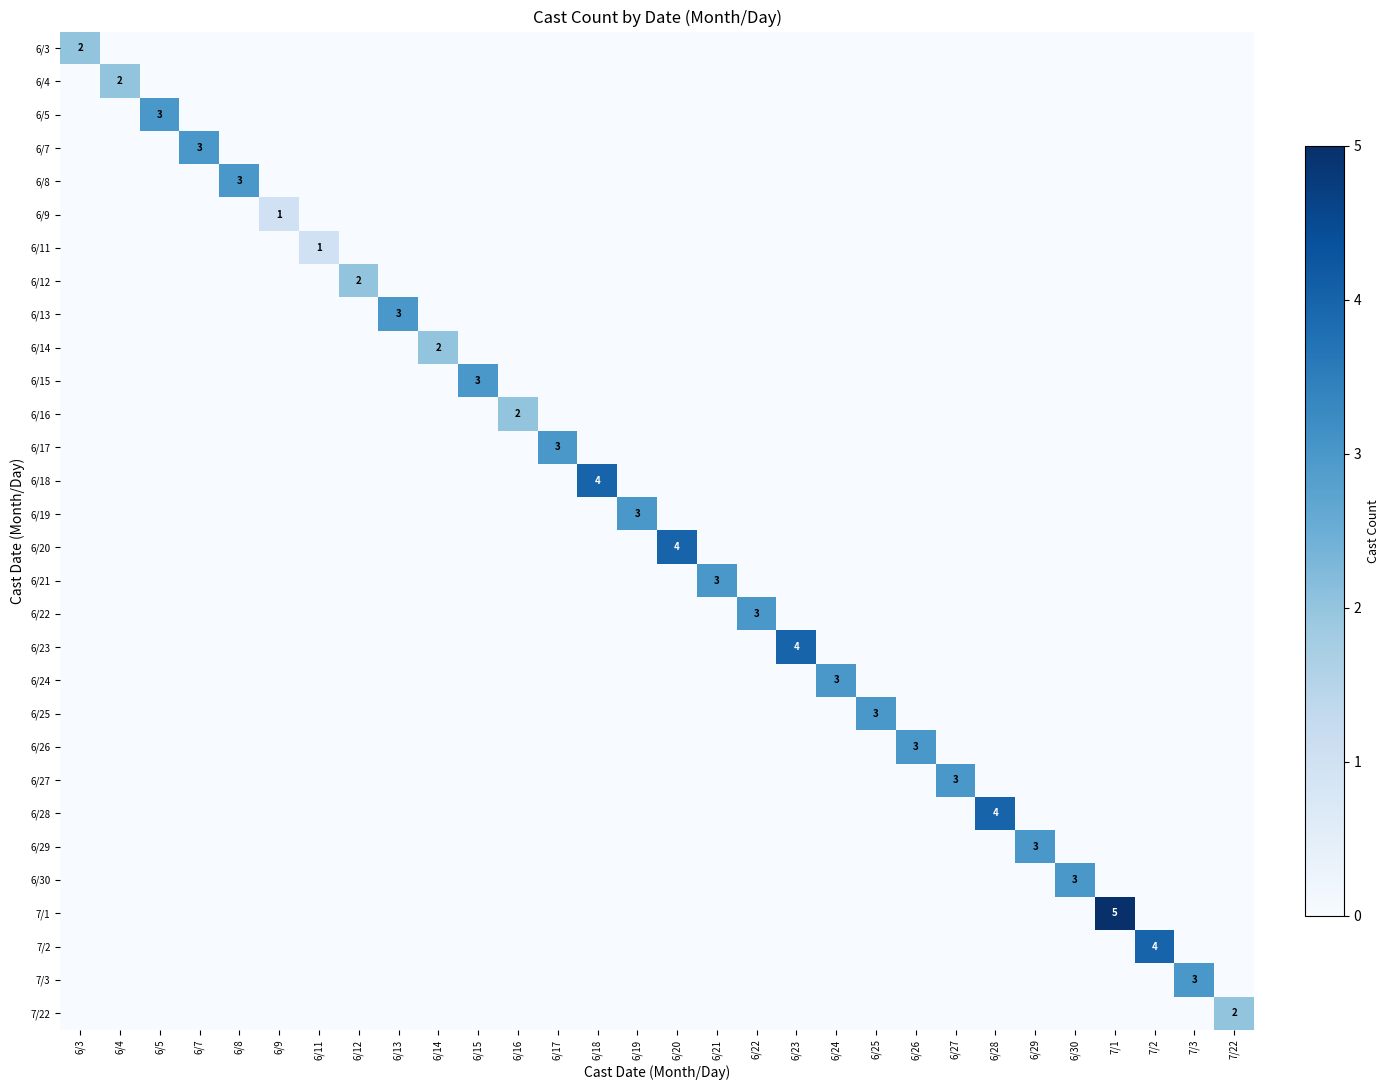

True or false: 6/5 has a value of 3 at 6/5.

True